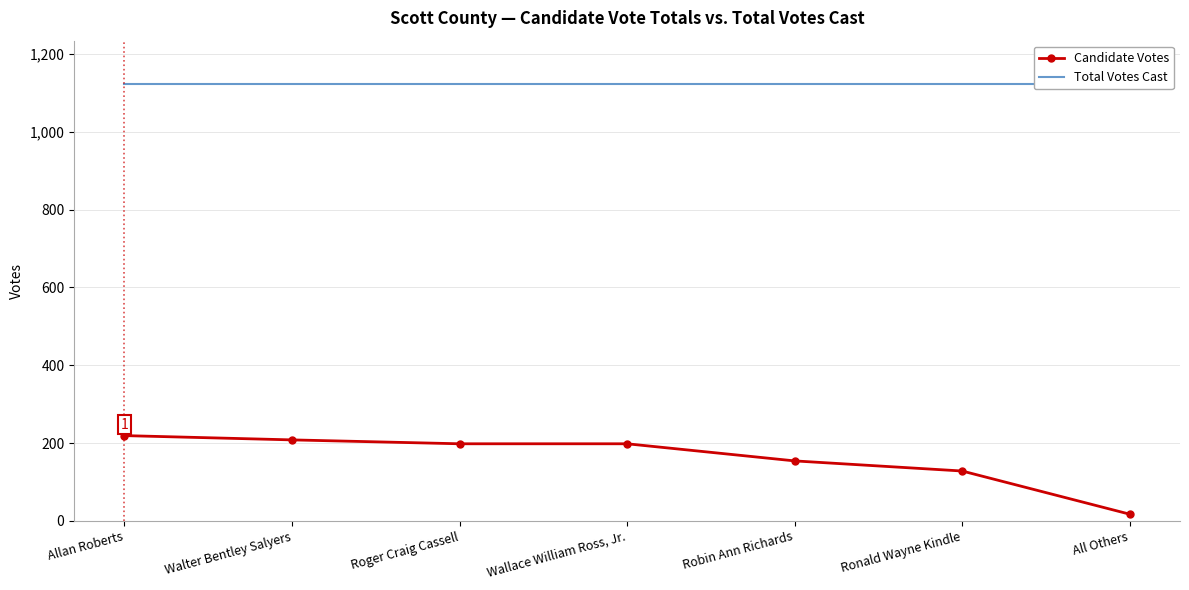

Which series has the widest spread of values?

Candidate Votes